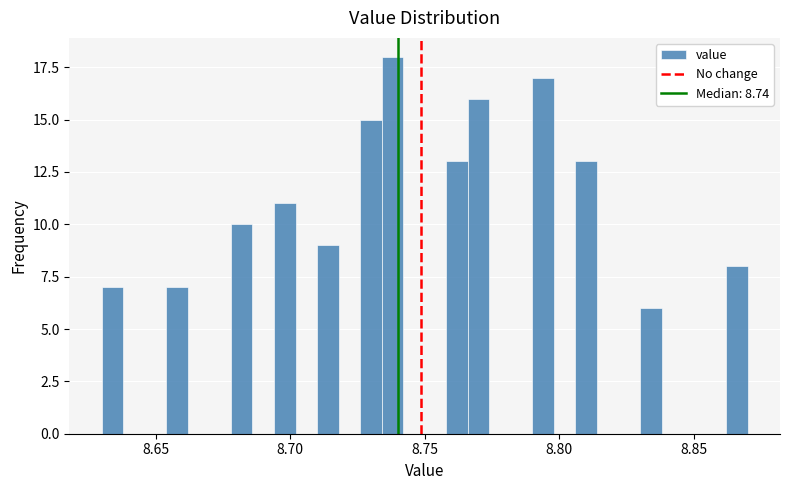

Read against the x-axis, roughly where is the centre of the tallest bar?

8.740